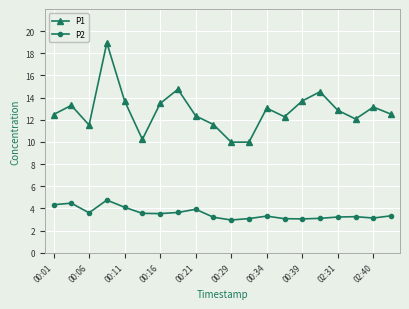

Which series has the widest spread of values?

P1